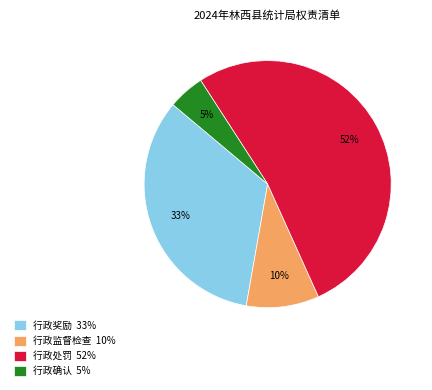

To the nearest percent, what portion does 行政奖励 represent?

33%